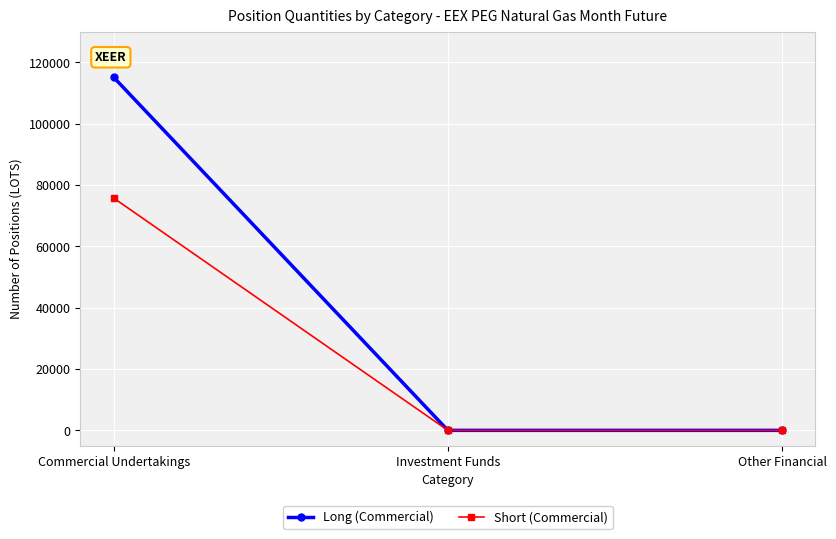

Reading left to right, what are all the values shown in this chart?

Long (Commercial): Commercial Undertakings=115154.0	Investment Funds=0.0	Other Financial=0.0
Short (Commercial): Commercial Undertakings=75760.6	Investment Funds=0.0	Other Financial=0.0